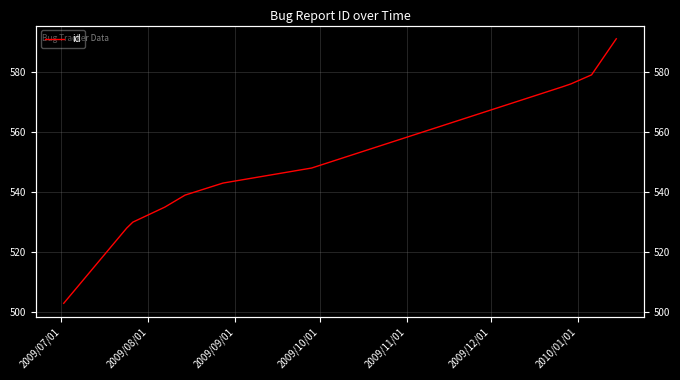

Does the chart display data point markers on the line(s)?

No